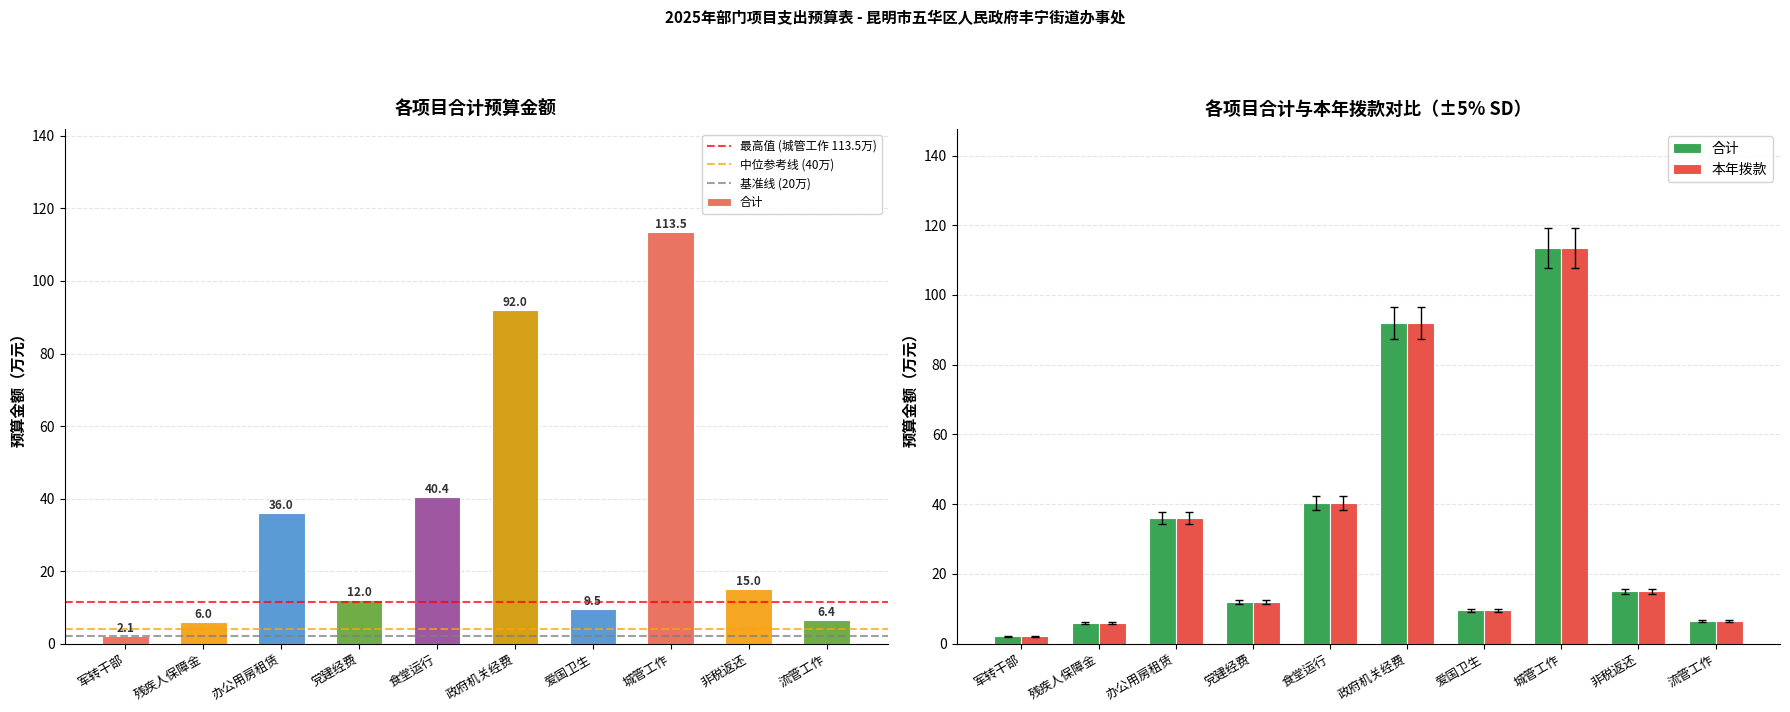

At which label does 合计 first exceed 14?

办公用房租赁